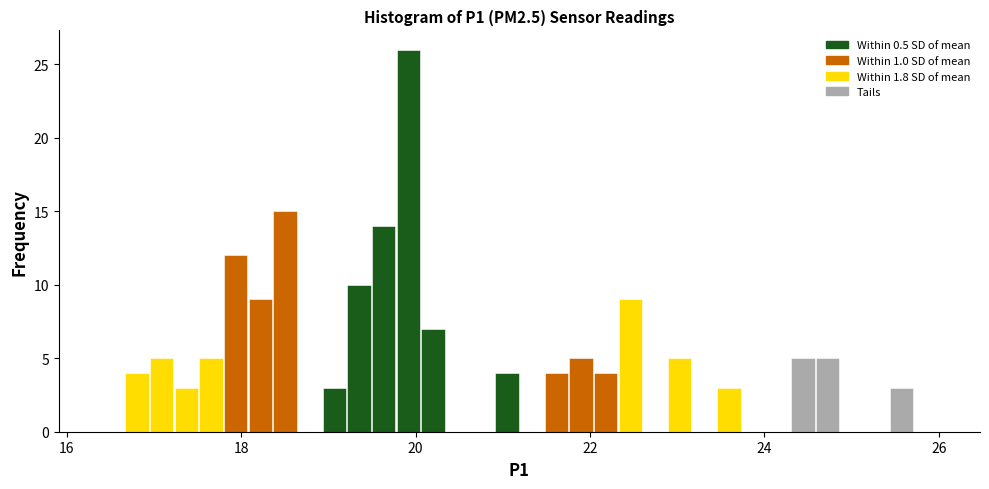

Around what value on the x-axis is the tallest bar? Give the approximate position of its centre, as read against the axis.

20.0